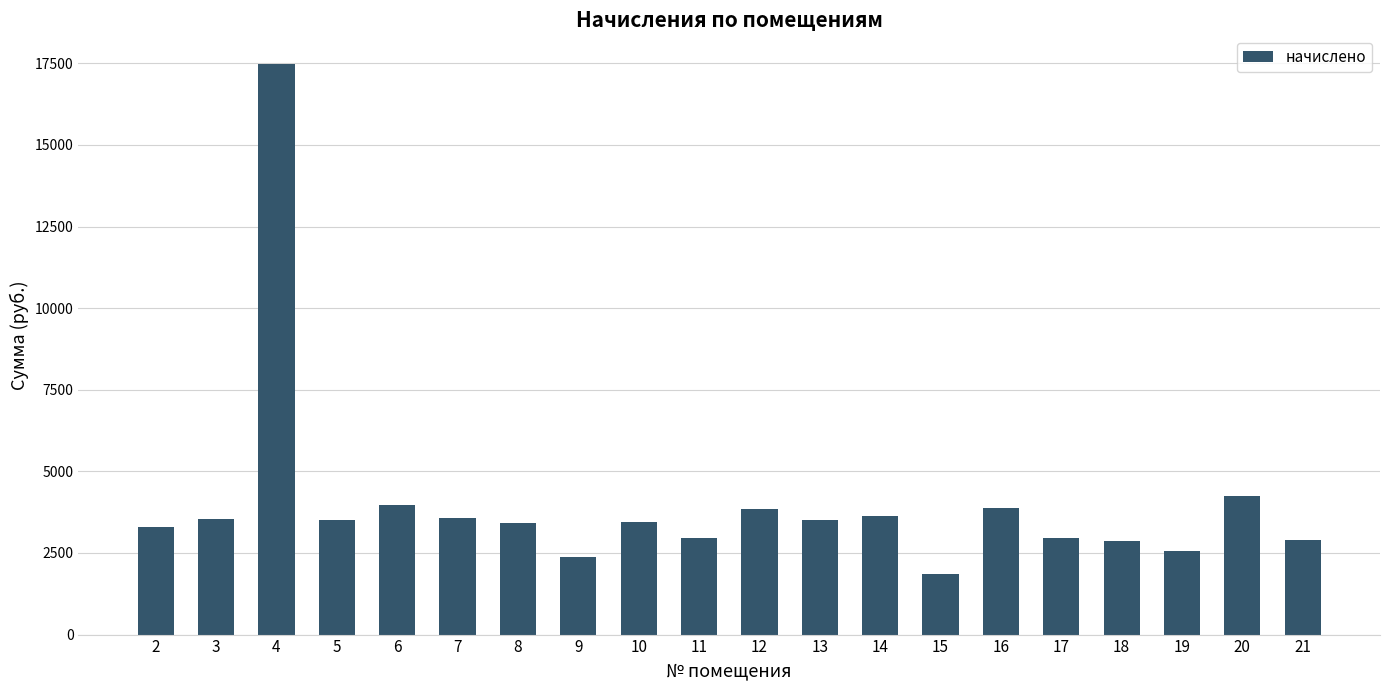

What is the sum of the values at 5 and 10?

6972.1